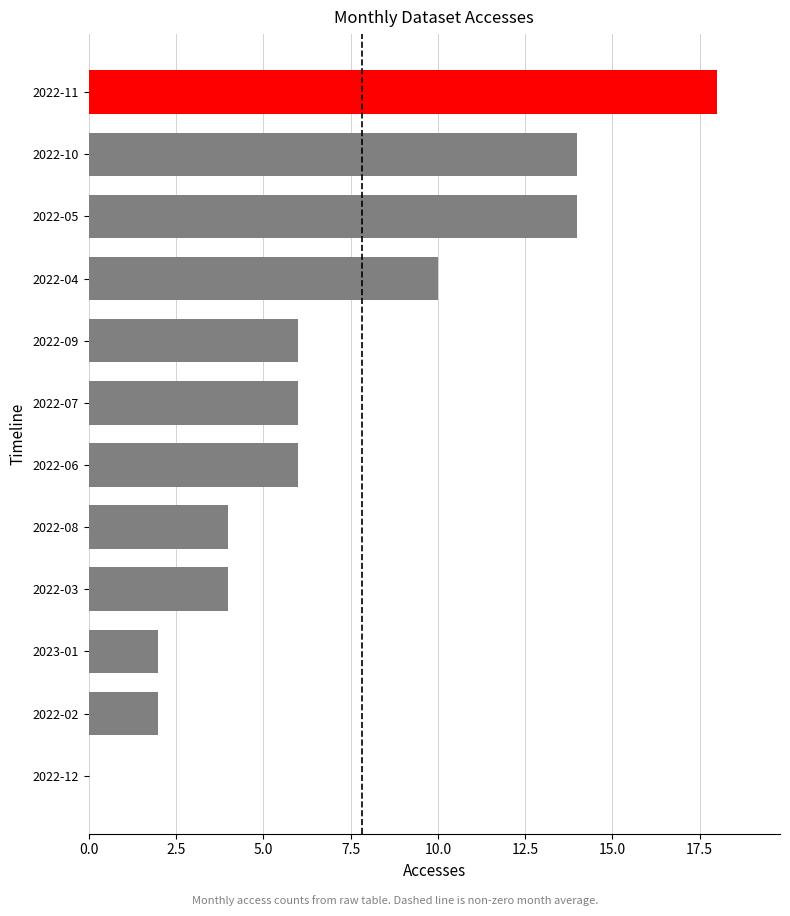

True or false: the data shows 0 at 2022-12.

True